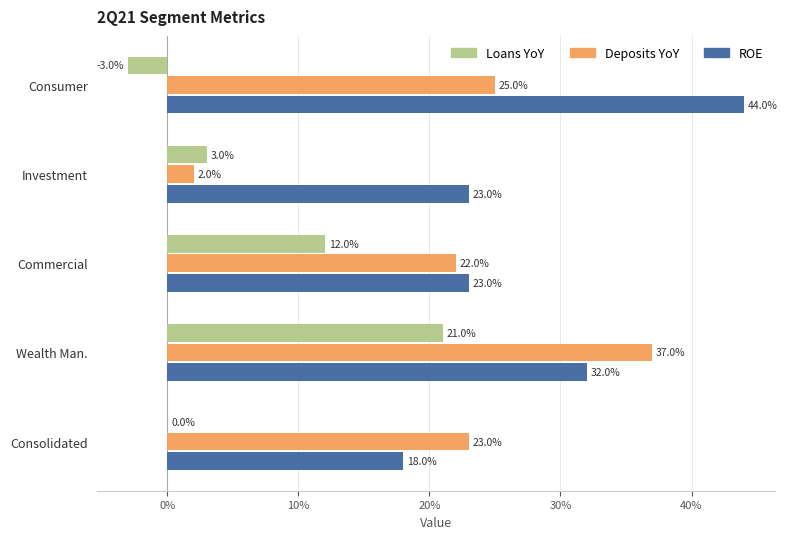

What are all the series names shown in the legend?

Loans YoY, Deposits YoY, ROE